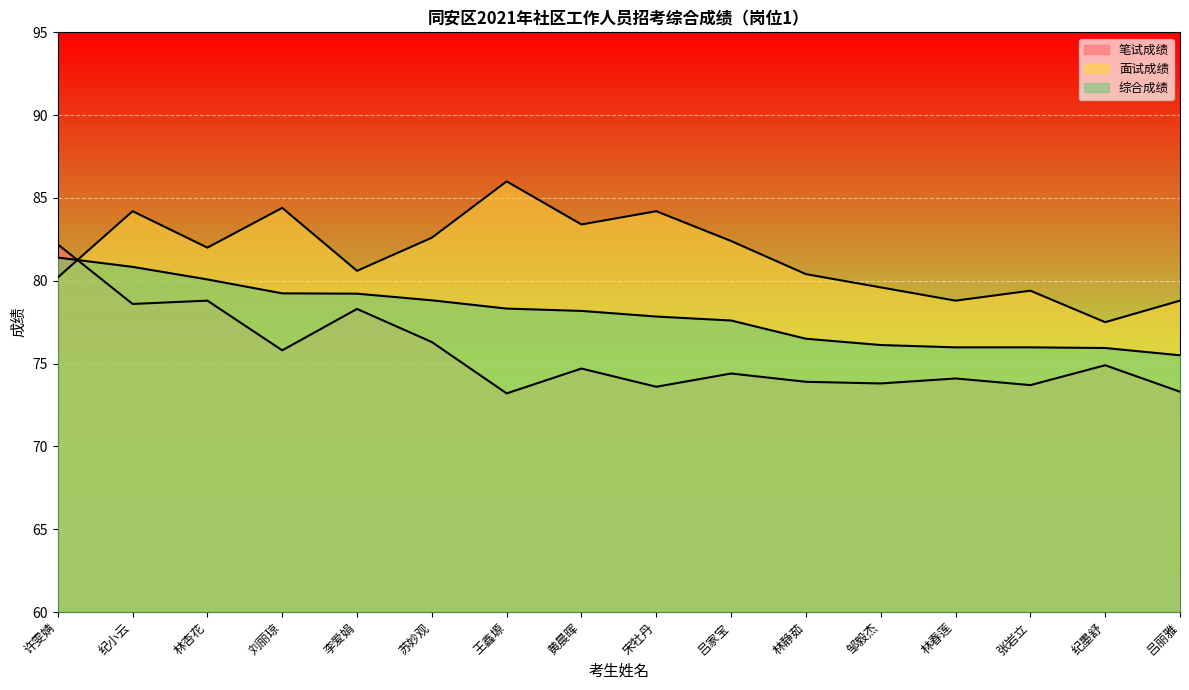

At which label does 笔试成绩 reach its peak?

许雯婧